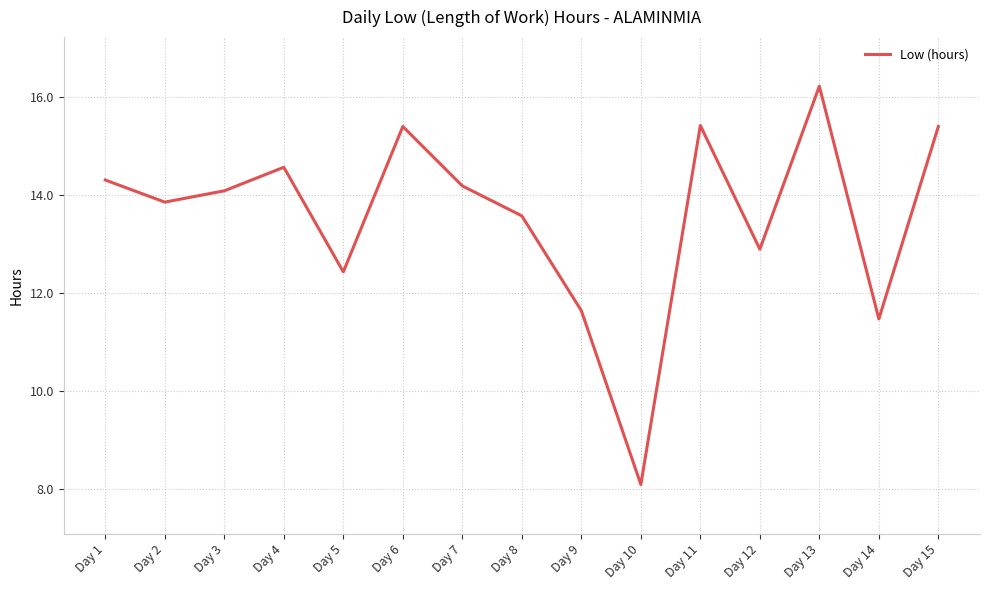

Which category has the lowest value across all series?

Day 10